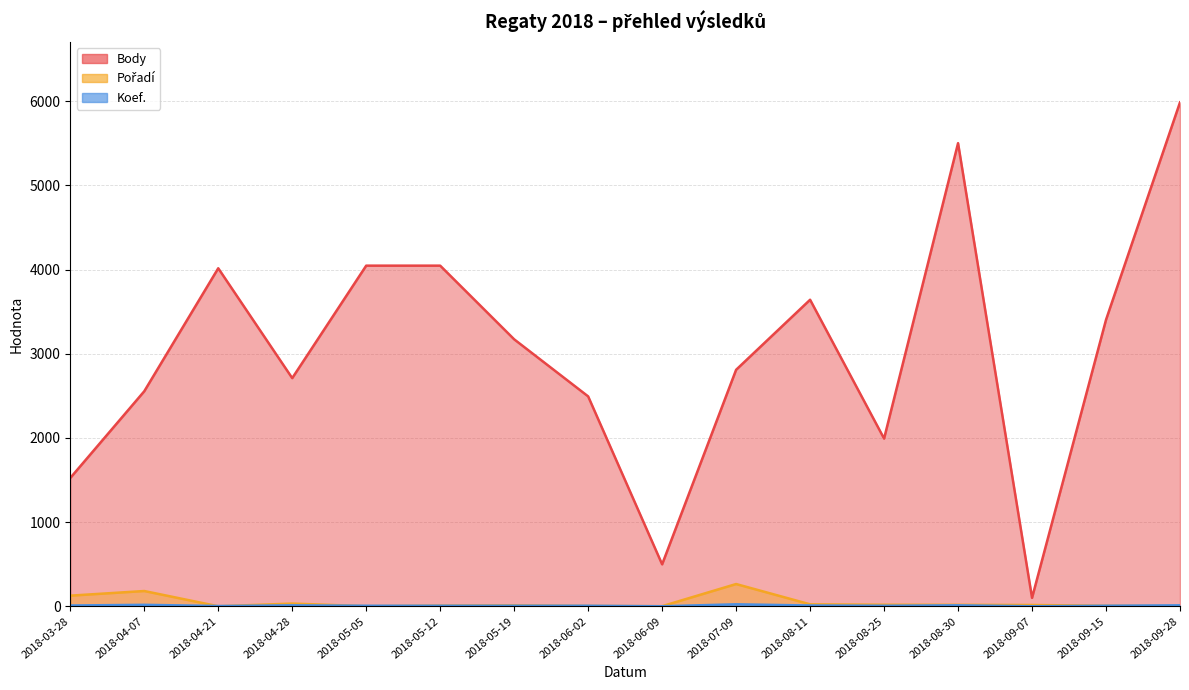

True or false: Koef. and Body cross at least once.

False